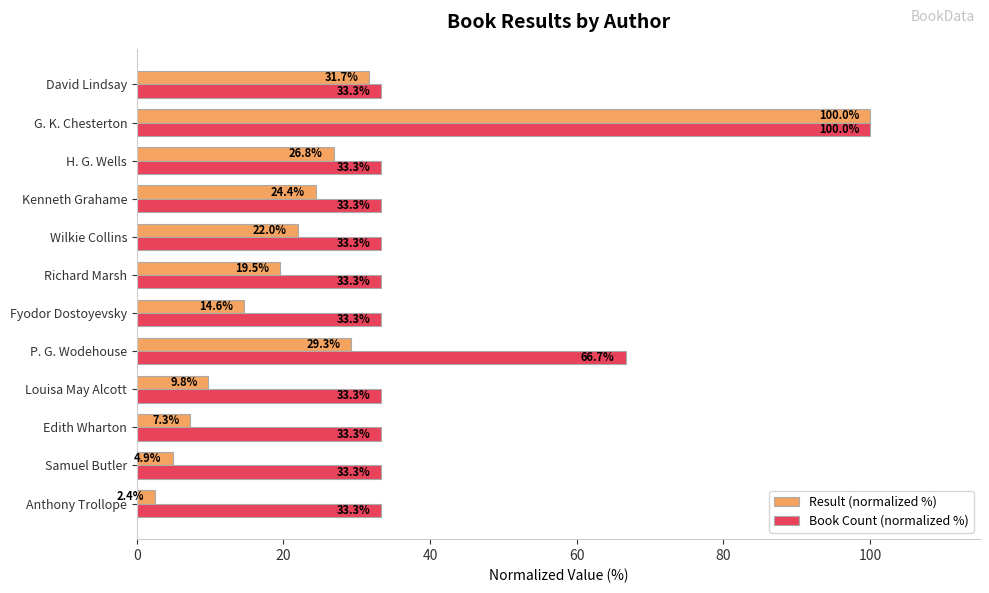

What is the maximum value shown in the chart?

100.0